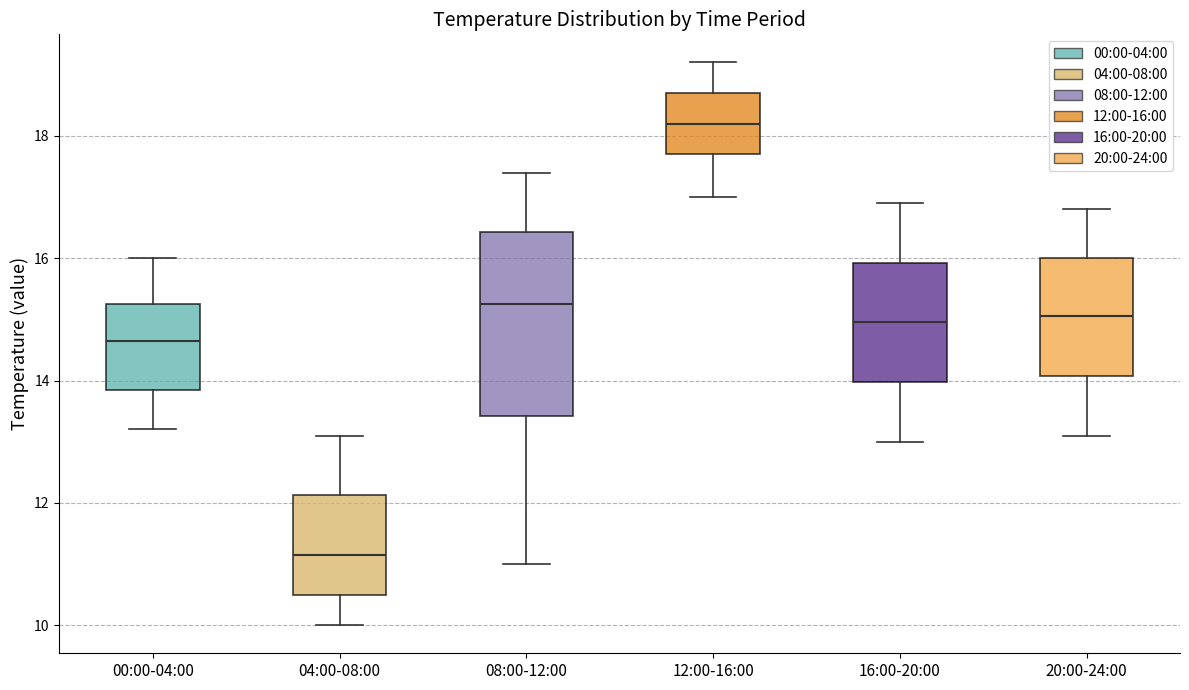

Reading left to right, transcribe this box plot: for each box, give where its median line is, the range the box spans, and where its two whiskers end, as read against the y-axis. The values are not printed on the chart, so give them approximately, as read against the axis.

00:00-04:00: median 14.6, box 13.8 to 15.2, whiskers 13.2 to 16.0
04:00-08:00: median 11.2, box 10.6 to 12.2, whiskers 10.0 to 13.2
08:00-12:00: median 15.2, box 13.4 to 16.4, whiskers 11.0 to 17.4
12:00-16:00: median 18.2, box 17.8 to 18.8, whiskers 17.0 to 19.2
16:00-20:00: median 15.0, box 14.0 to 16.0, whiskers 13.0 to 17.0
20:00-24:00: median 15.0, box 14.0 to 16.0, whiskers 13.2 to 16.8